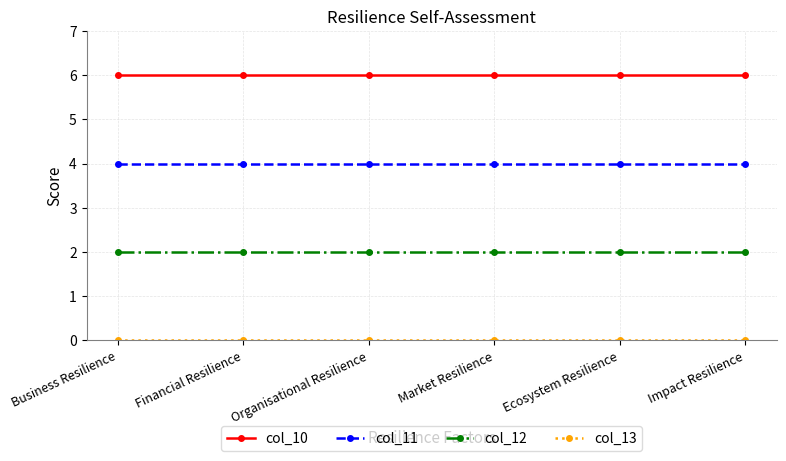

True or false: col_12 and col_11 intersect in this chart.

False